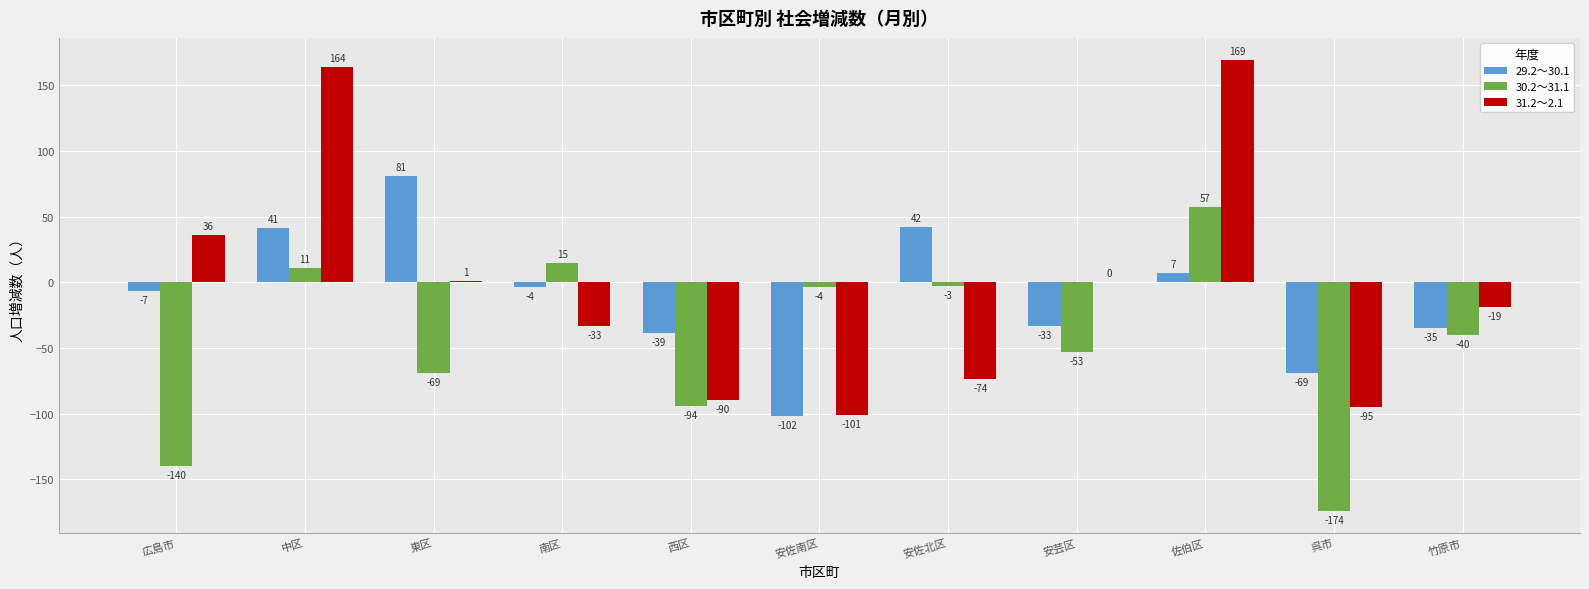

Does the chart contain stacked bars?

No